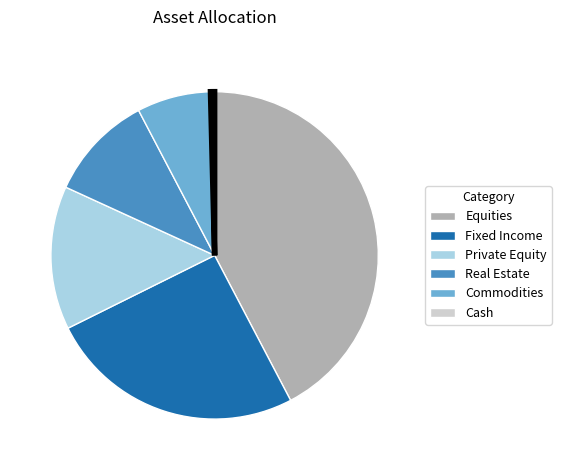

Do Private Equity and Real Estate together represent more than half of the pie?

No